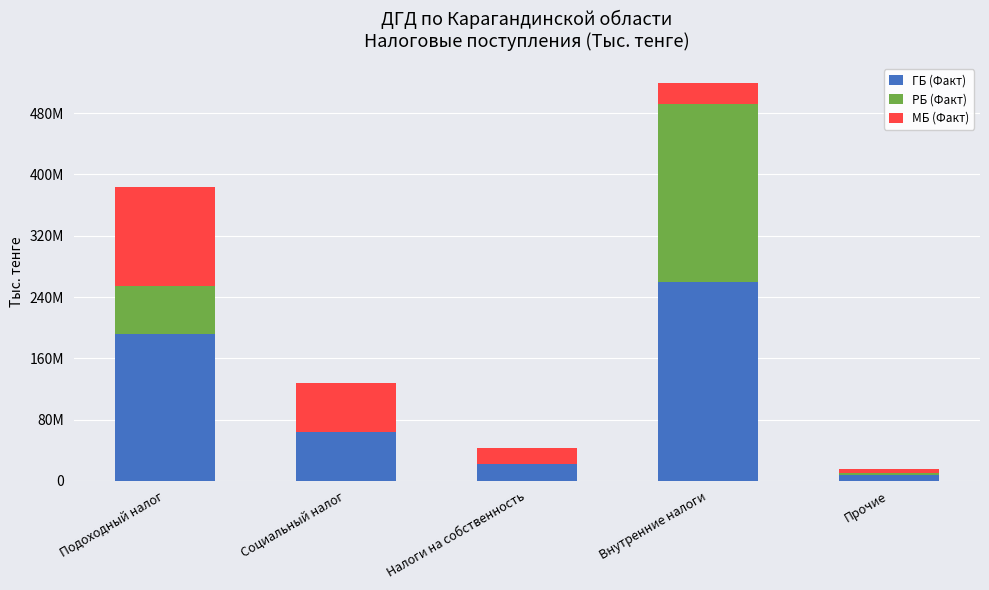

What are all the series names shown in the legend?

ГБ (Факт), РБ (Факт), МБ (Факт)